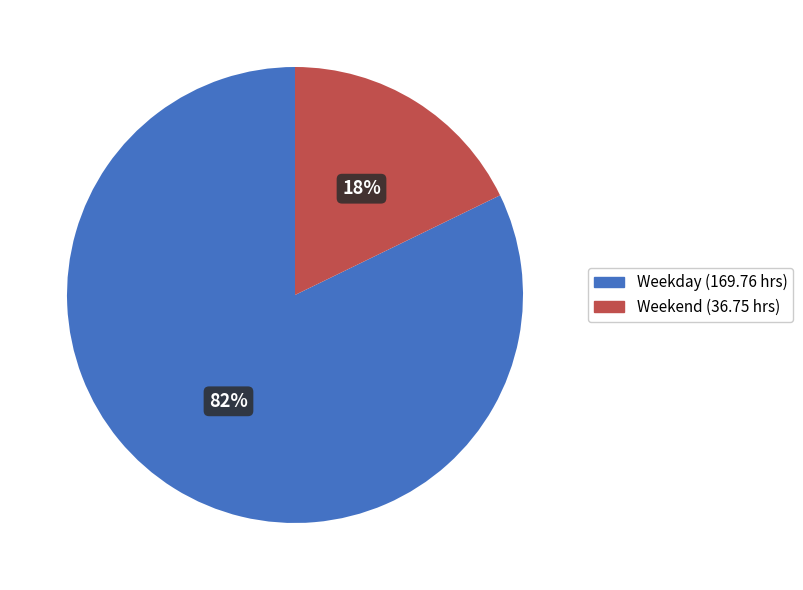

Is it true that Weekend (36.75 hrs) is 18% of the pie?

True